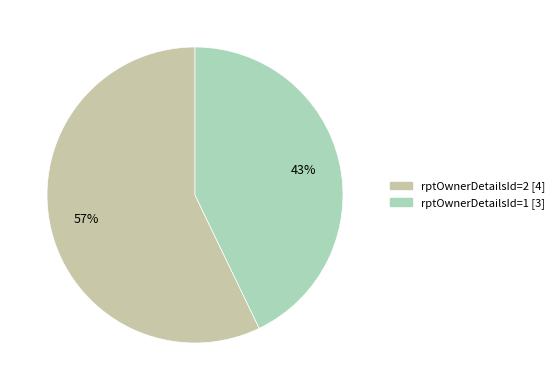

Is rptOwnerDetailsId=2 the majority of the pie?

Yes